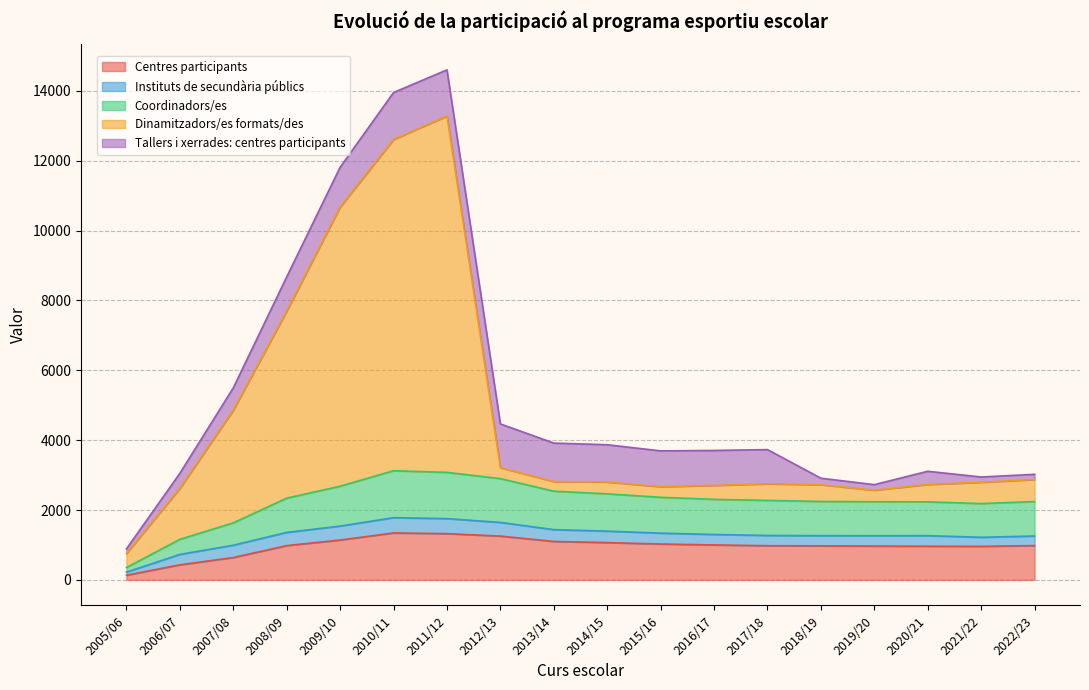

Which series has the largest total across all categories?

Dinamitzadors/es formats/des